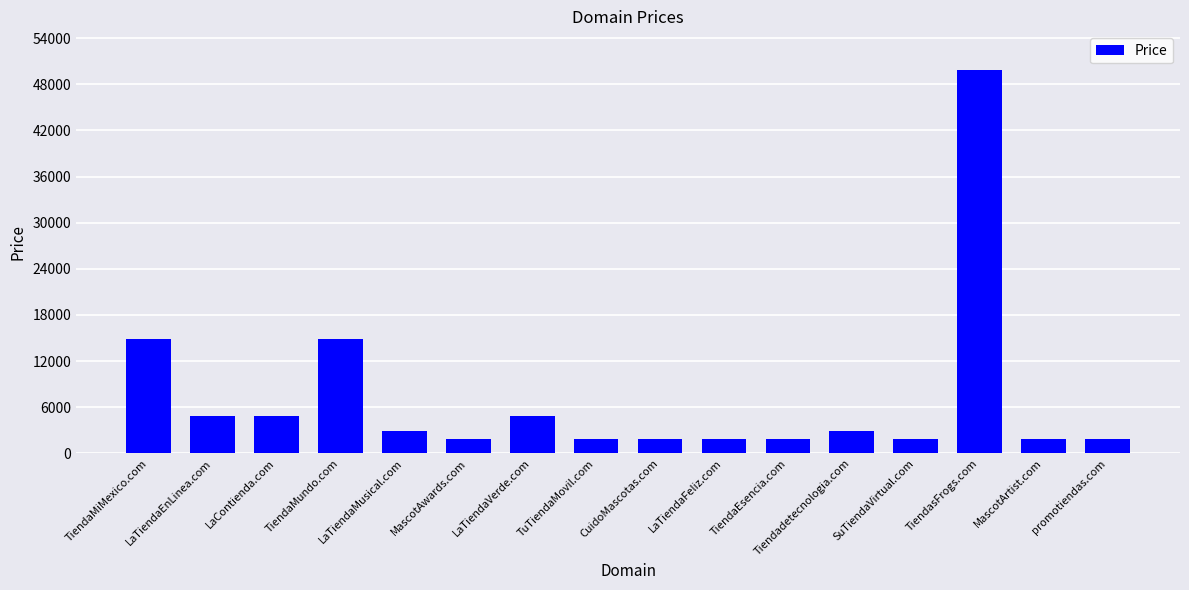

The value at MascotArtist.com is 1888. True or false?

True